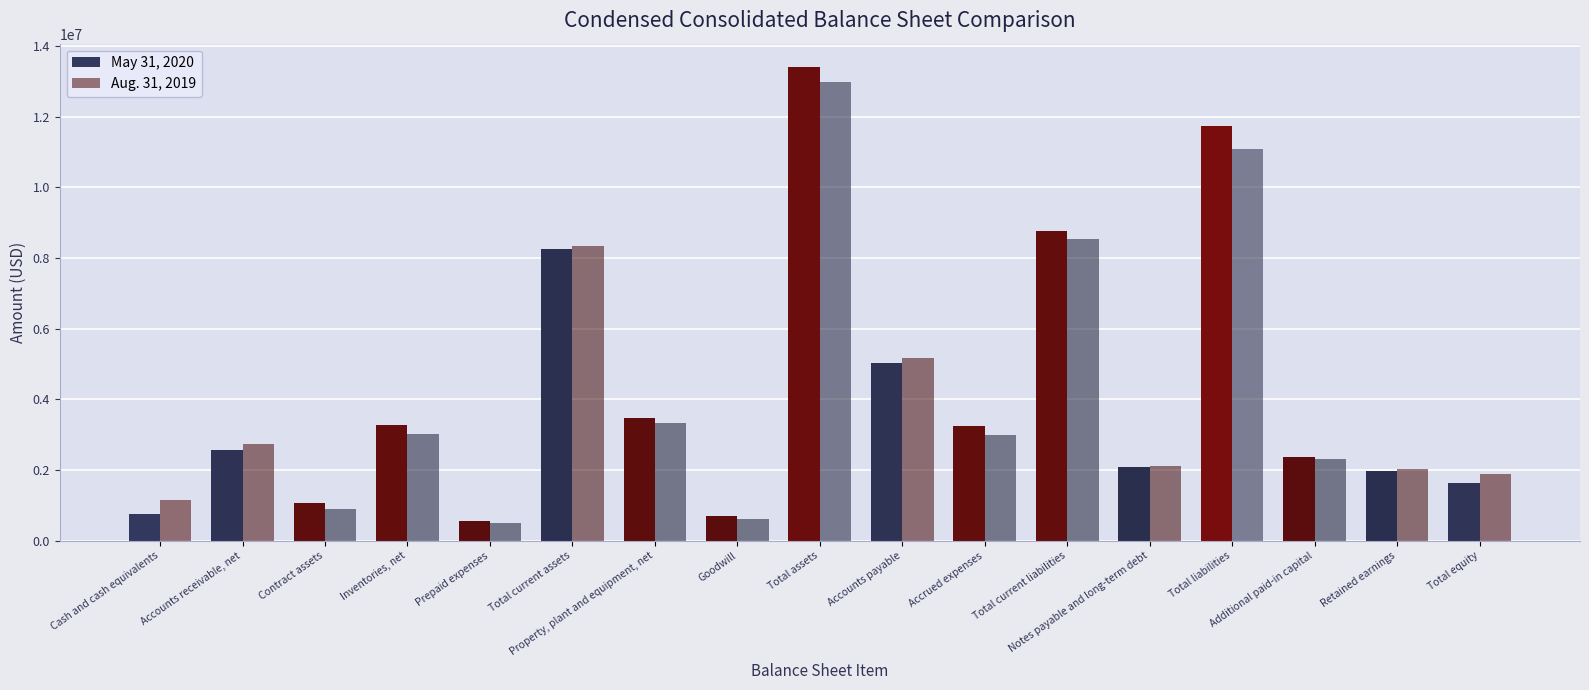

How many bars are there in total?

34